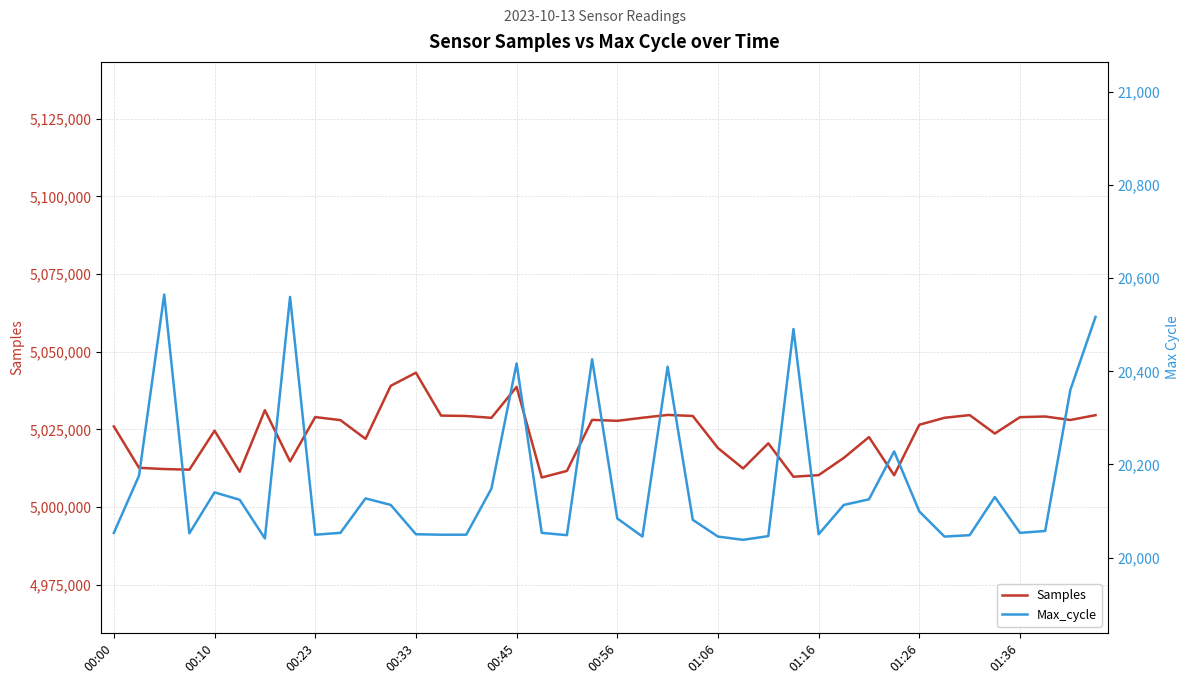

At how many categories does at least one series exceed 3570240?

40